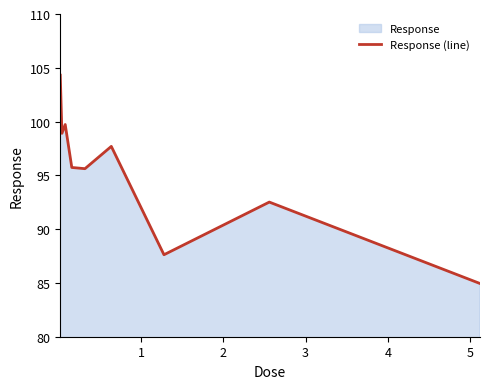

How many interior local peaks (higher than both neighbors) does the data have?

3